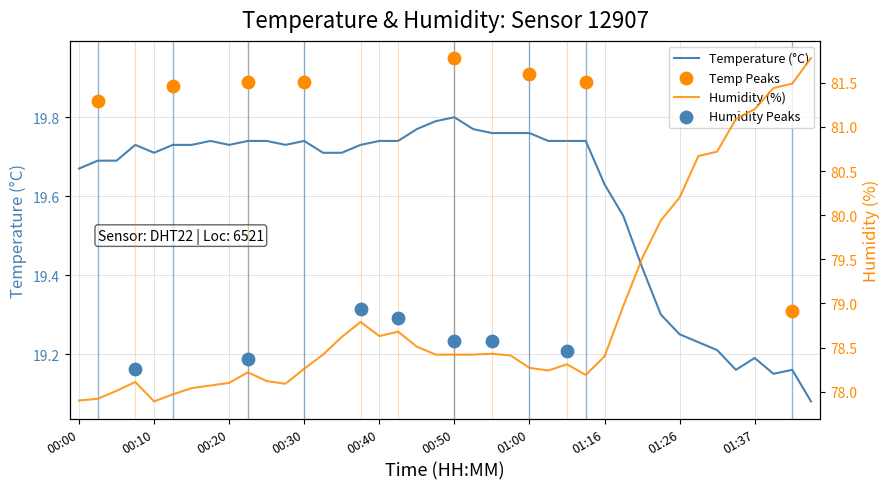

At which category is the sum across all series the highest?

01:44